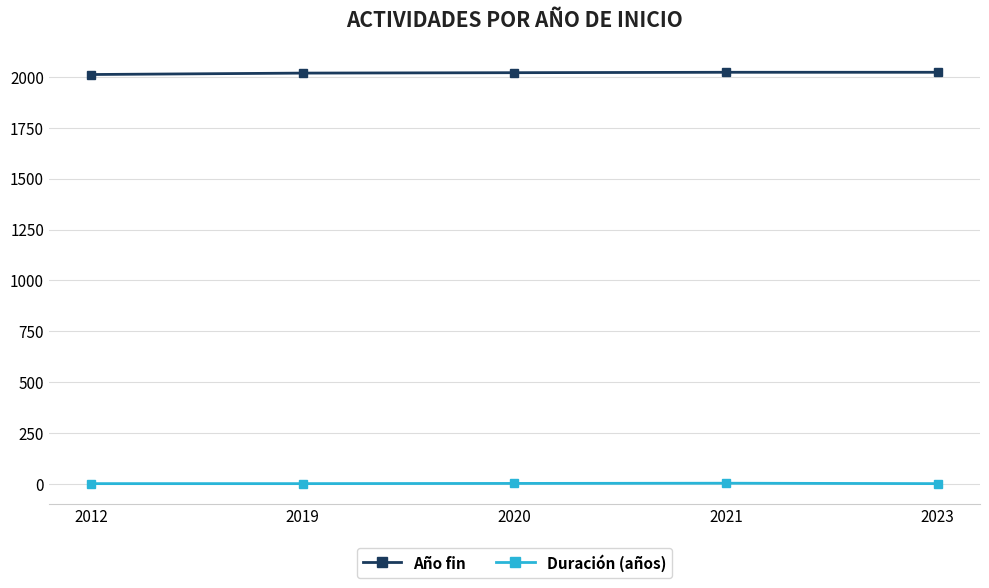

How many data points does each series have?

5